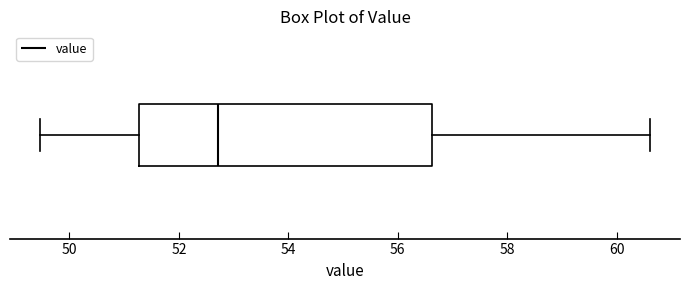

Read this box plot against the x-axis: the position of the median line, the range covered by the box, and the ends of both whiskers. The values are not printed on the chart, so give them approximately, as read against the axis.

median 52.8, box 51.2 to 56.6, whiskers 49.4 to 60.6